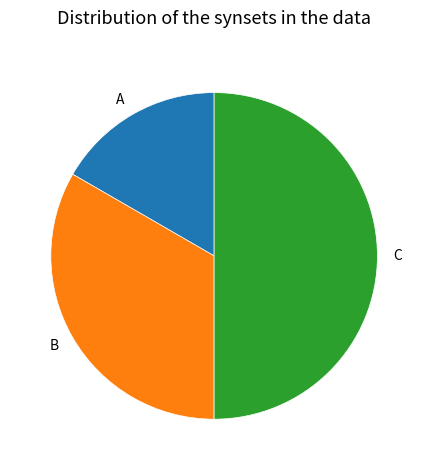

Rank the categories by value from lowest to highest.

A, B, C